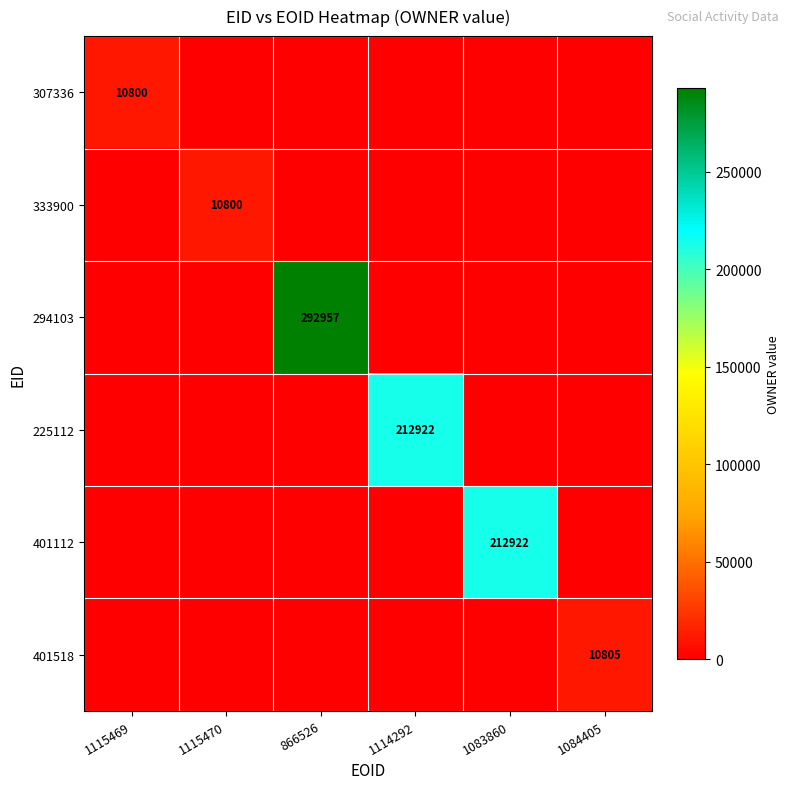

True or false: 401112 has a value of 116156 at 1115469.

False